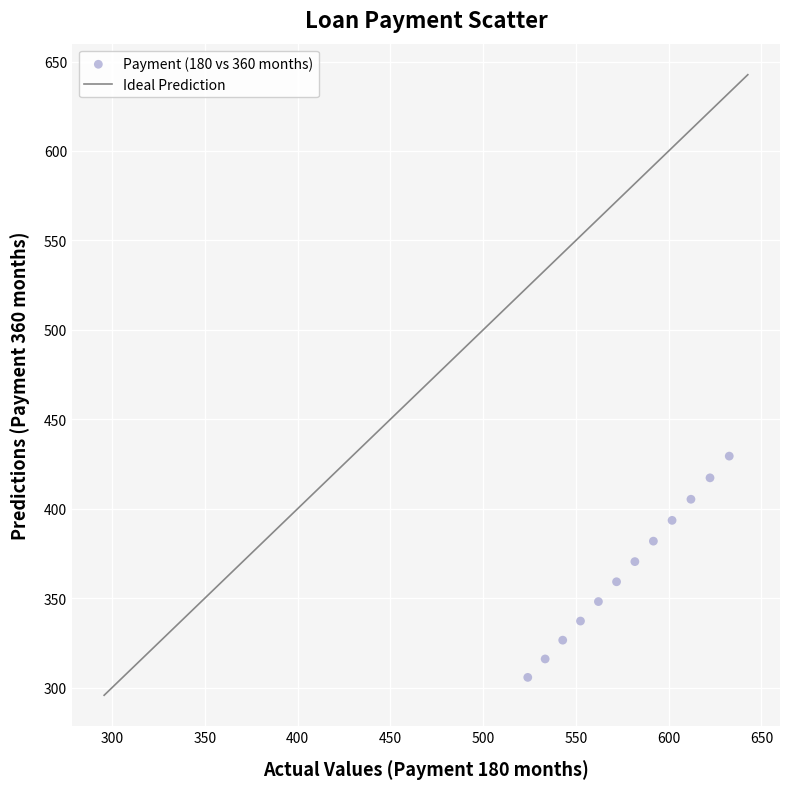

What is the average X value?

577.4